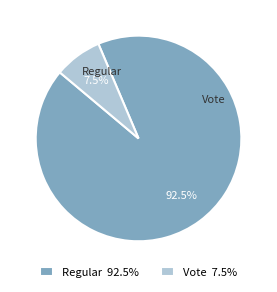

What percentage is NOT represented by Regular 92.5%?

7.5%